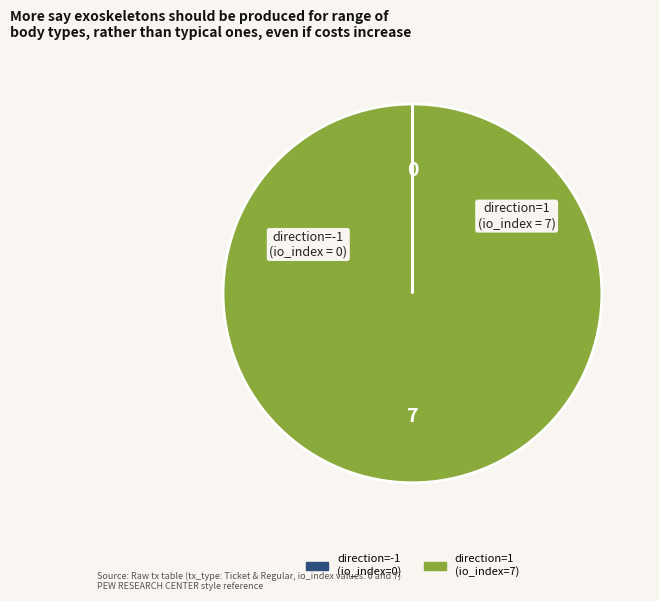

The direction=1 (io_index=7) slice represents 100% of the pie. True or false?

True